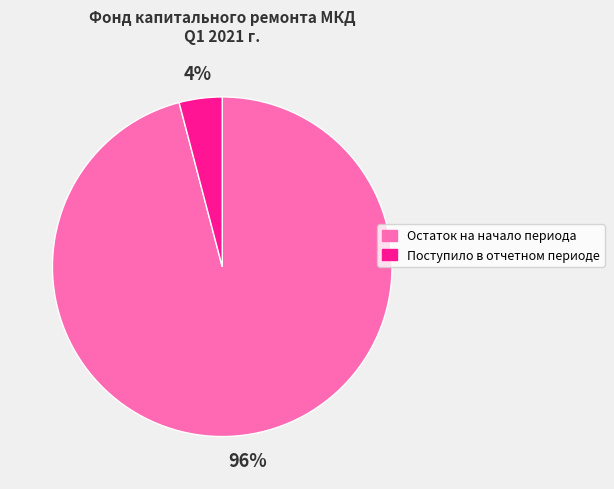

To the nearest percent, what is the difference between the Поступило в отчетном периоде and Остаток на начало периода slice percentages?

92%